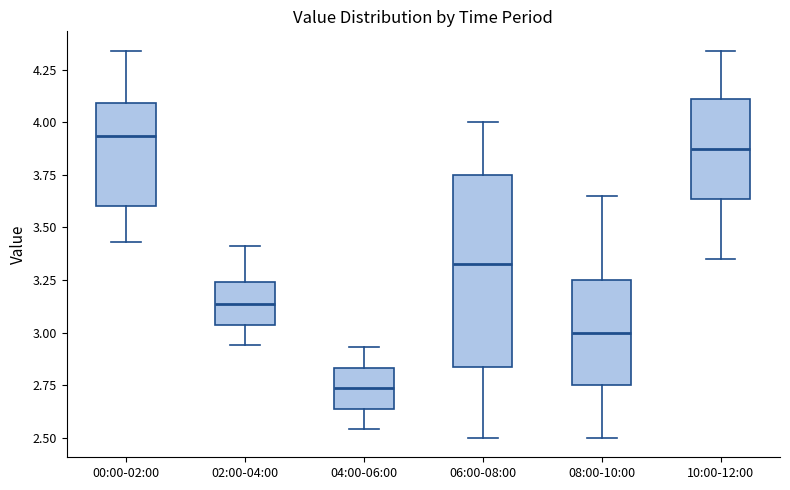

Which box's median line is the highest?

00:00-02:00